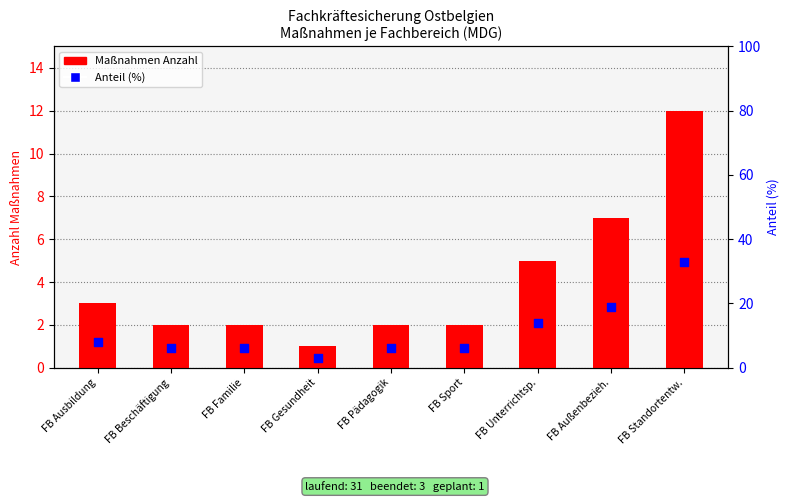

Is the value of Anteil in Prozent at FB Pädagogik greater than the value of Maßnahmen Anzahl at FB Ausbildung?

Yes